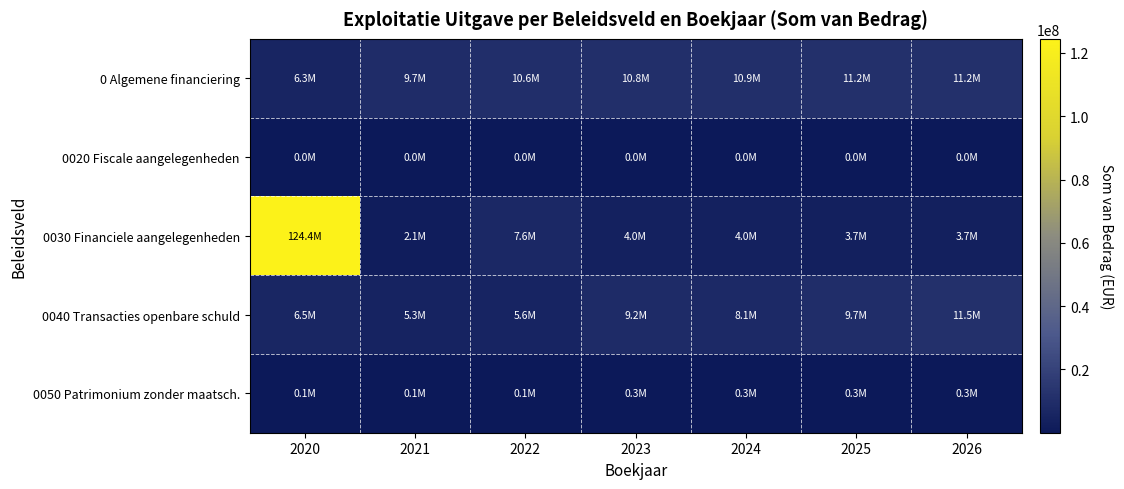

List the series in order of their peak value, lowest first.

0020 Fiscale aangelegenheden, 0050 Patrimonium zonder maatsch., 0 Algemene financiering, 0040 Transacties openbare schuld, 0030 Financiele aangelegenheden